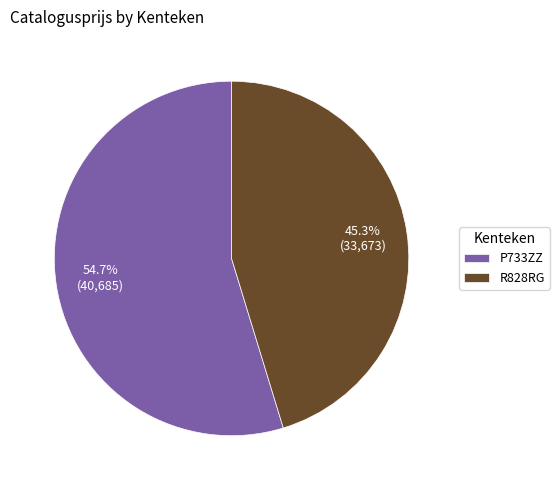

How many segments does this pie chart have?

2